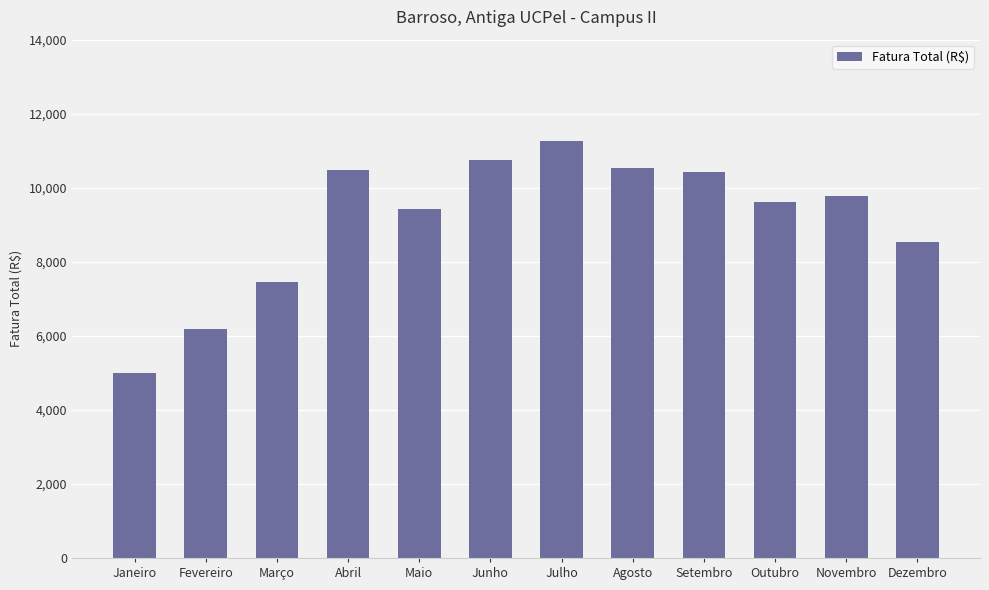

Which category has the lowest value across all series?

Janeiro